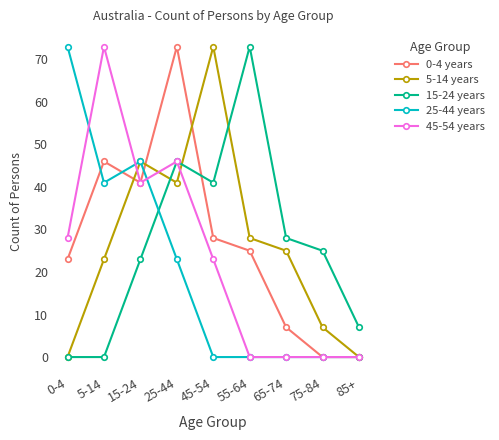

What is the difference between the highest and lowest values at 55-64?

73